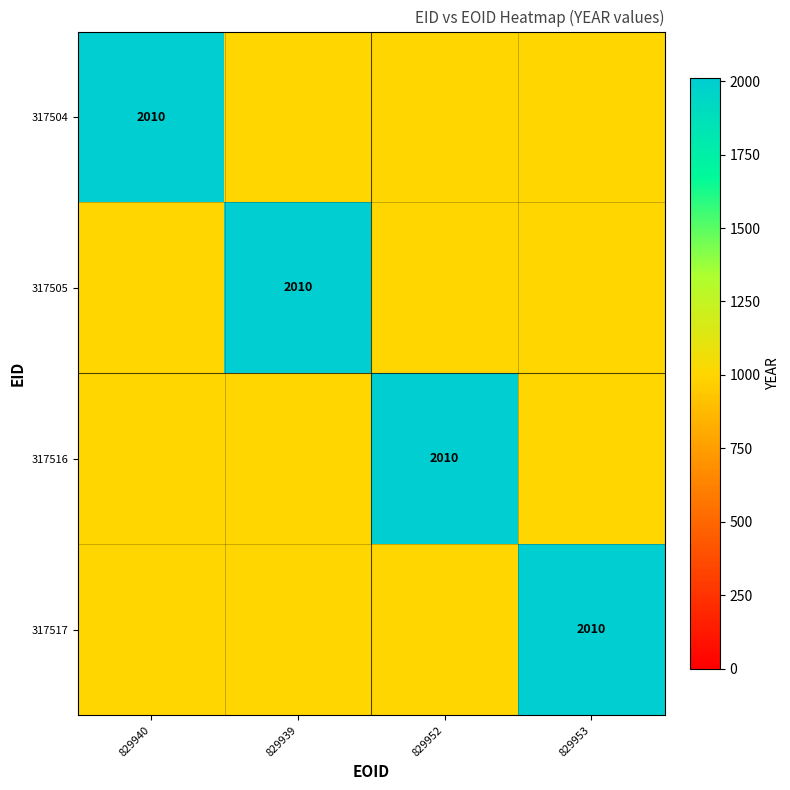

Rank the categories by 317504 value from lowest to highest.

829939, 829952, 829953, 829940